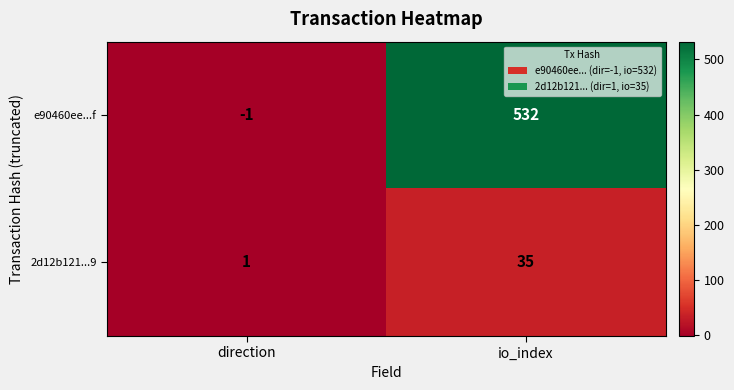

How many data points does each series have?

2